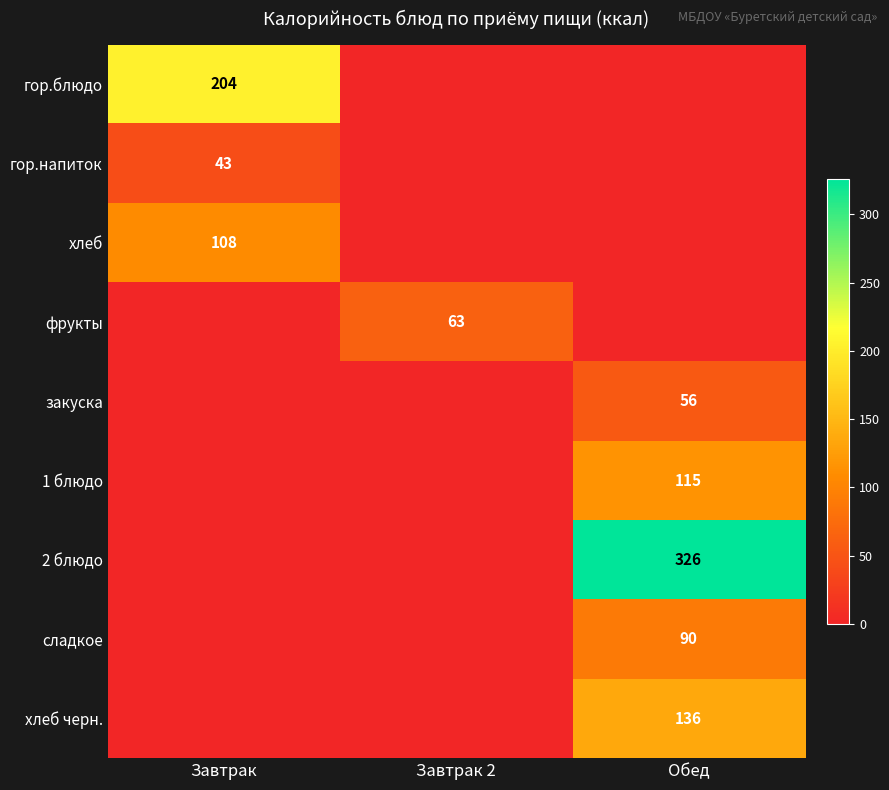

The value of хлеб черн. at Обед is 30. True or false?

False